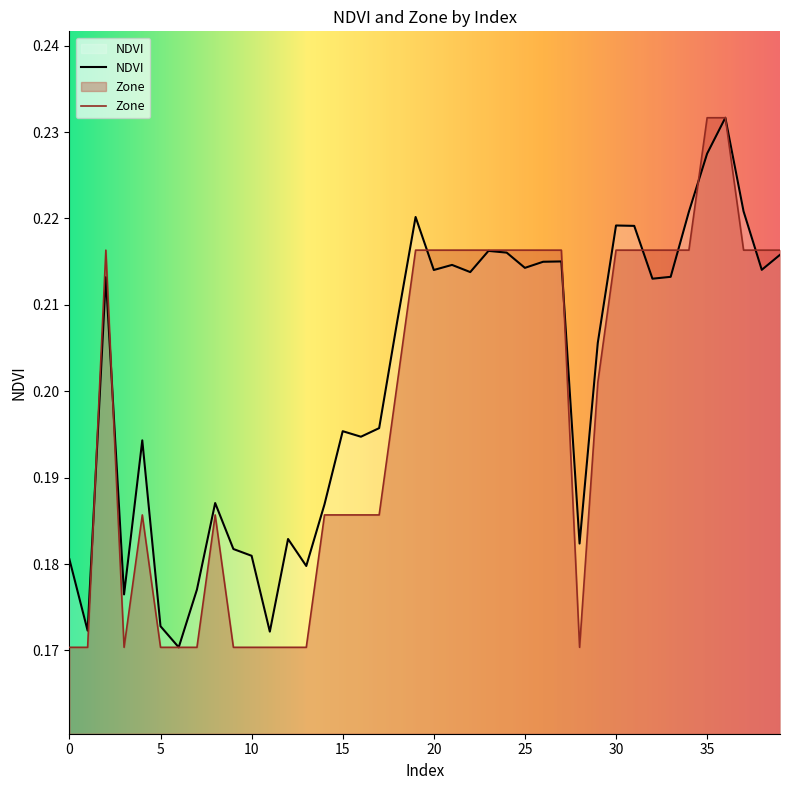

What is the highest value of the Zone series?

0.2